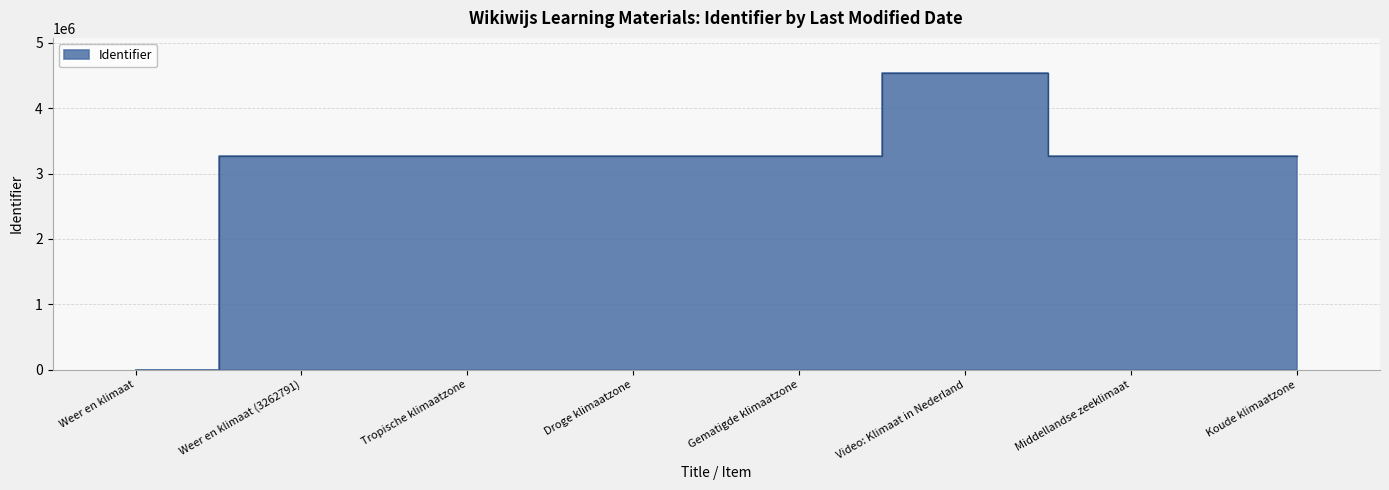

Between Tropische klimaatzone and Middellandse zeeklimaat, which is larger?

Middellandse zeeklimaat